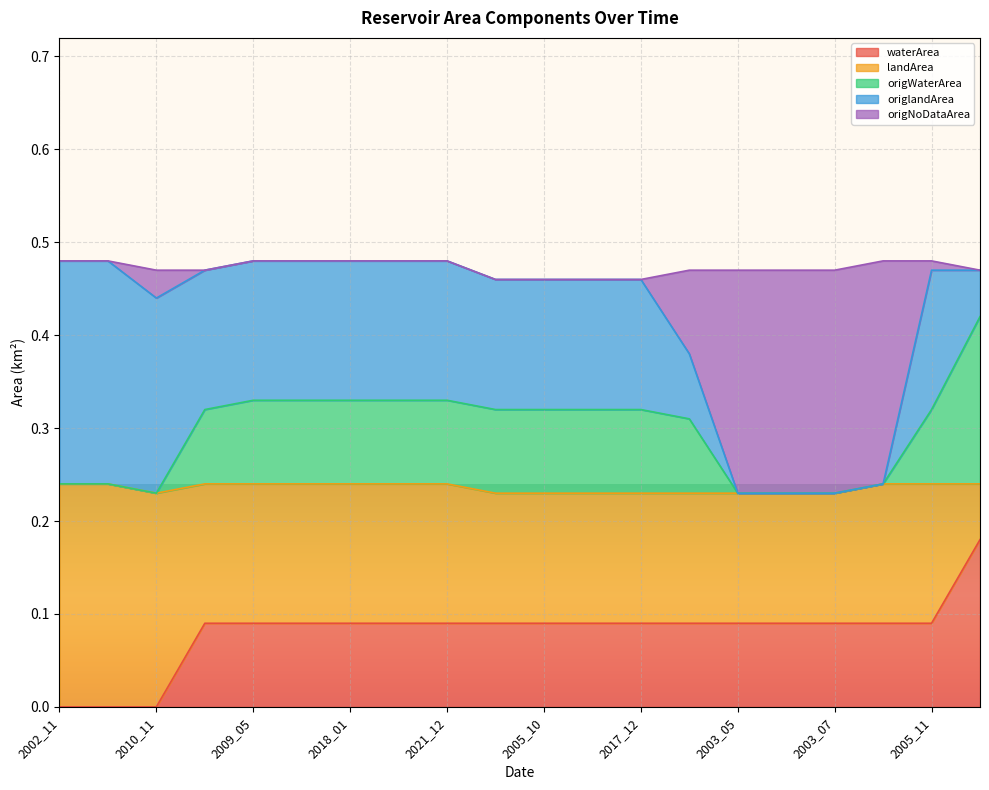

What is the difference between the second highest and minimum values in the origWaterArea series?

0.1